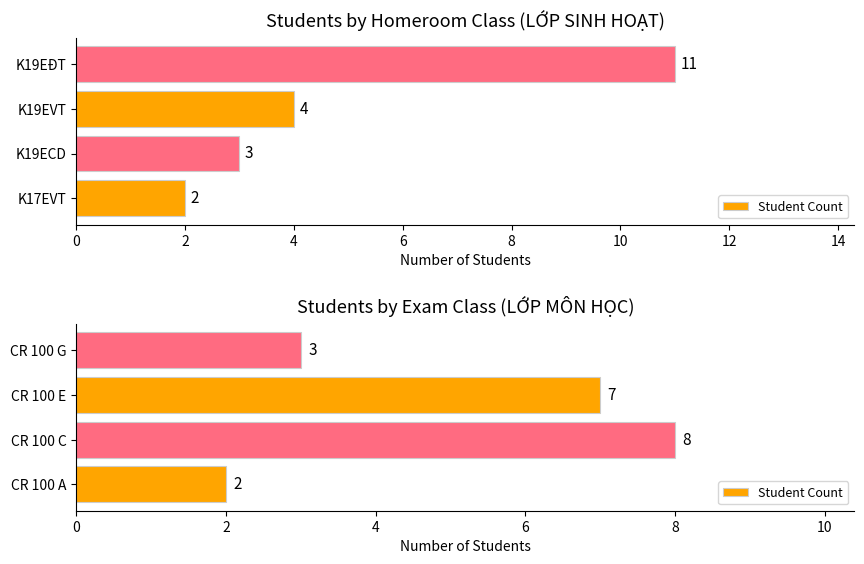

What is the smallest value displayed?

2